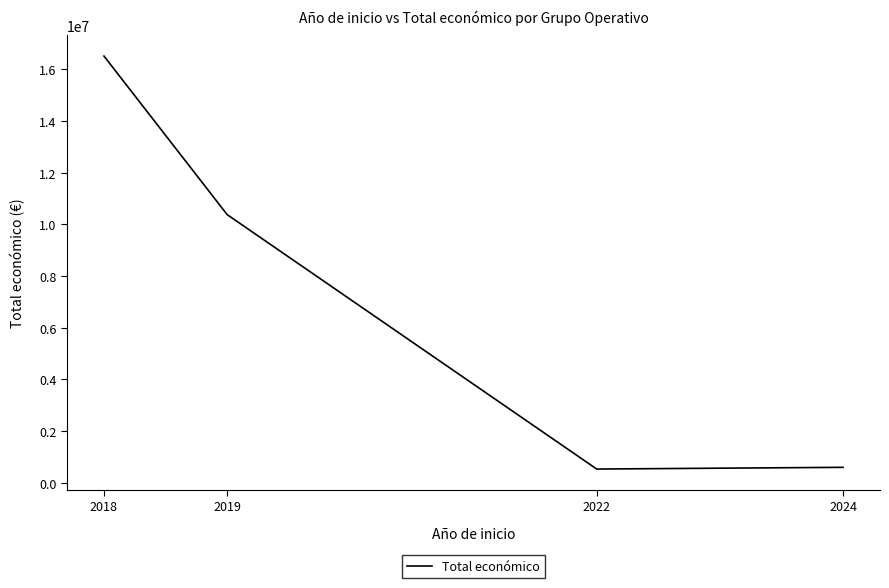

Where is the first local minimum?

2022